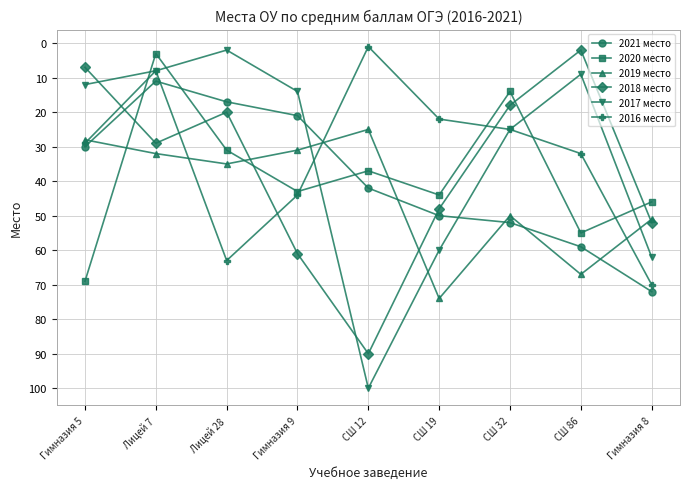

True or false: 2016 место has more than 1 interior local peaks.

False